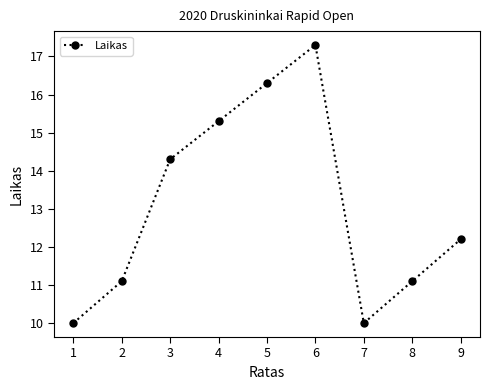

What is the minimum value shown in the chart?

10.0